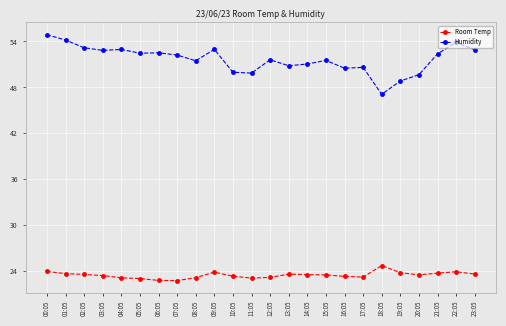

Which series has the largest total across all categories?

Humidity